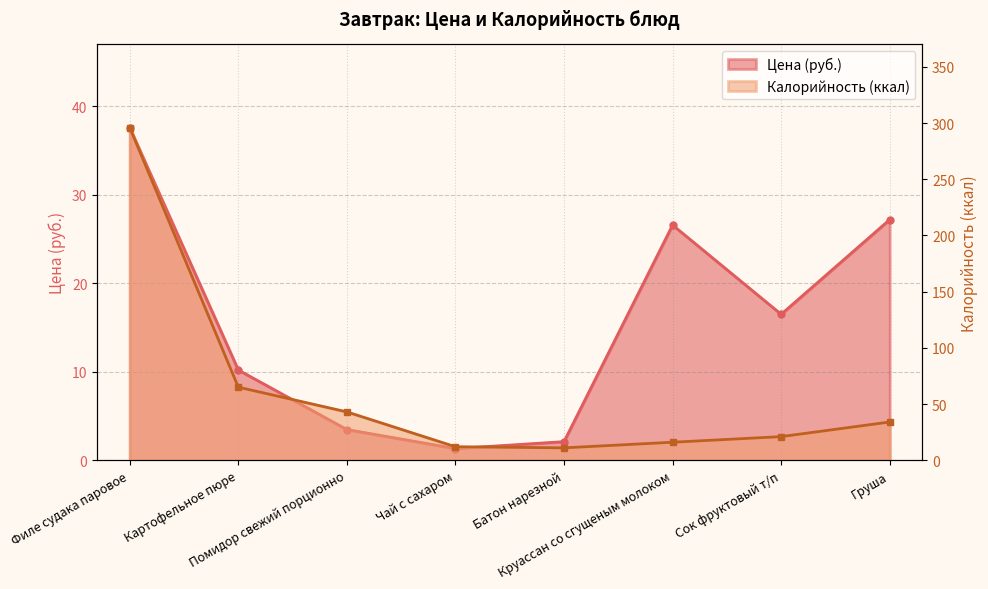

Rank the series at Груша from highest to lowest value.

Калорийность, Цена